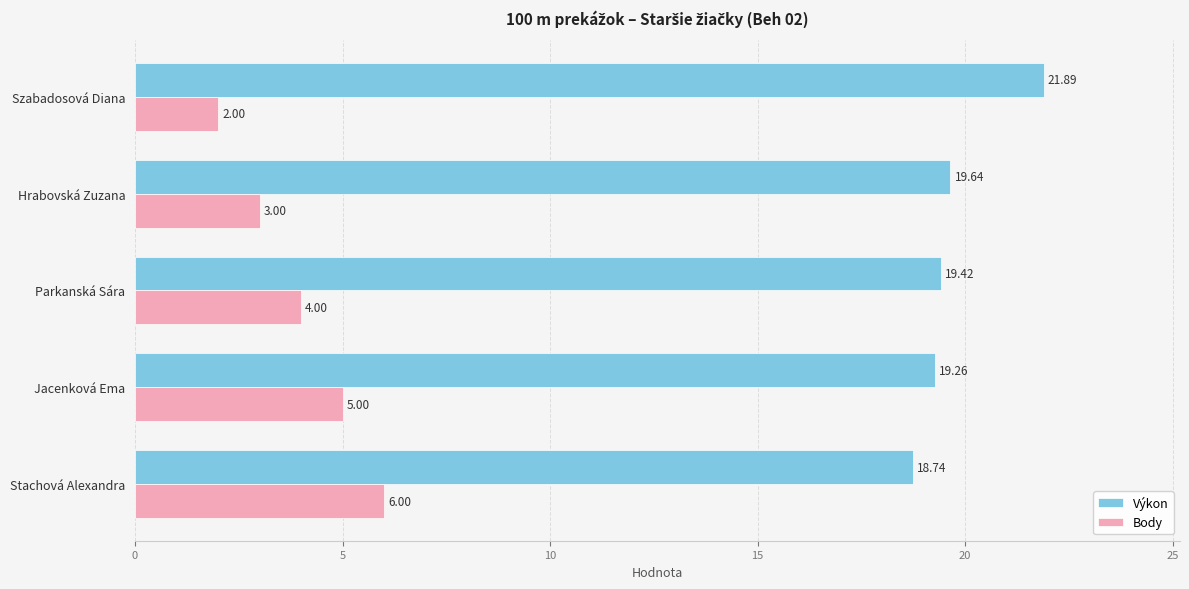

List the series in order of their overall mean, lowest first.

Body, Výkon